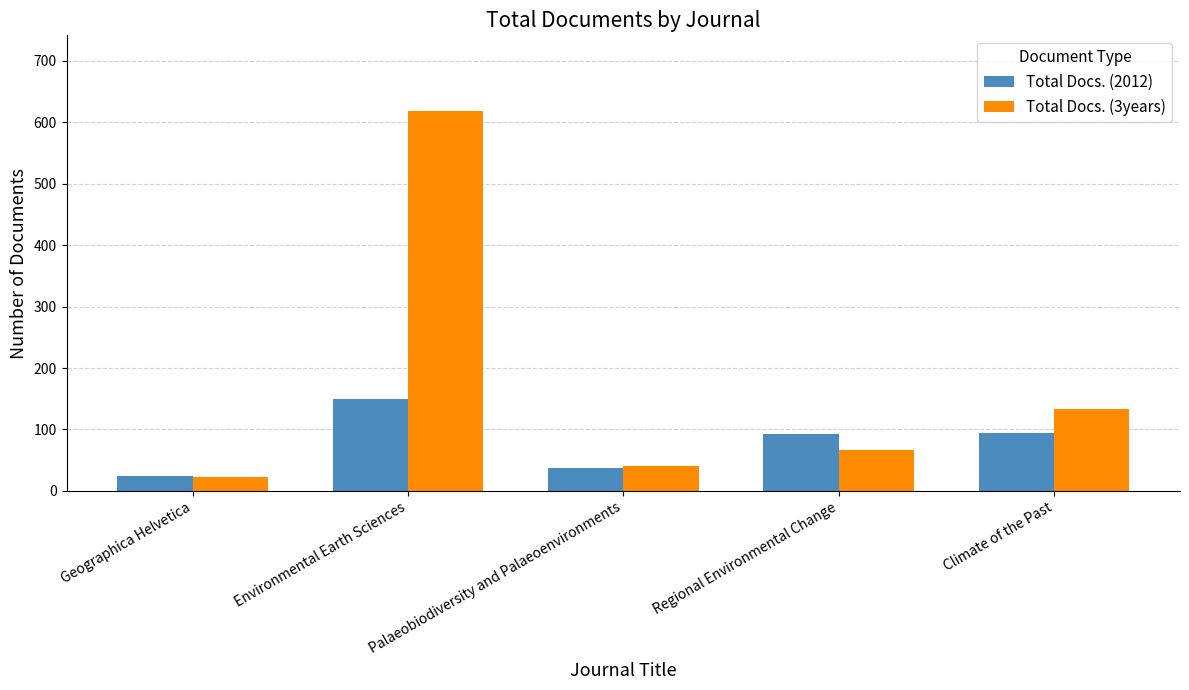

List the series in order of their peak value, lowest first.

Total Docs. (2012), Total Docs. (3years)